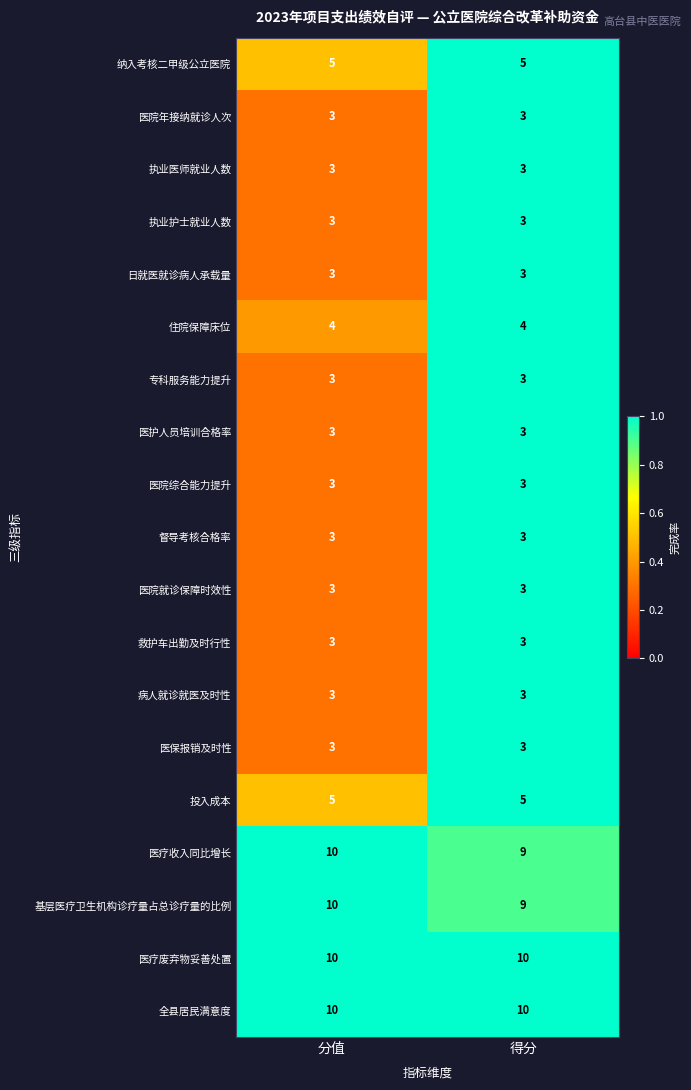

At which category is the sum across all series the highest?

分值